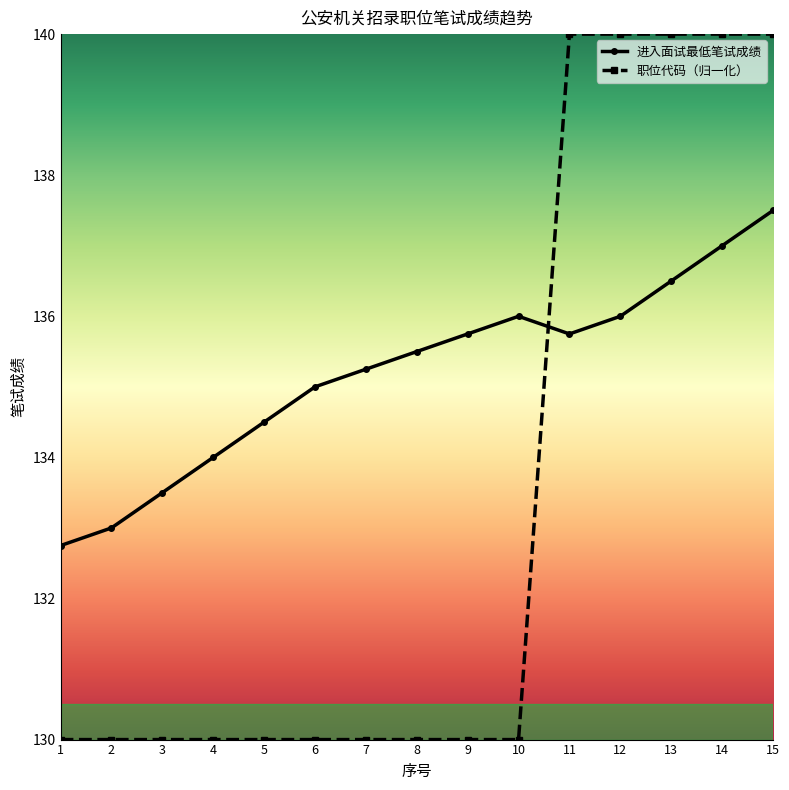

Between 1 and 12, which series saw the biggest shift?

职位代码（归一化）